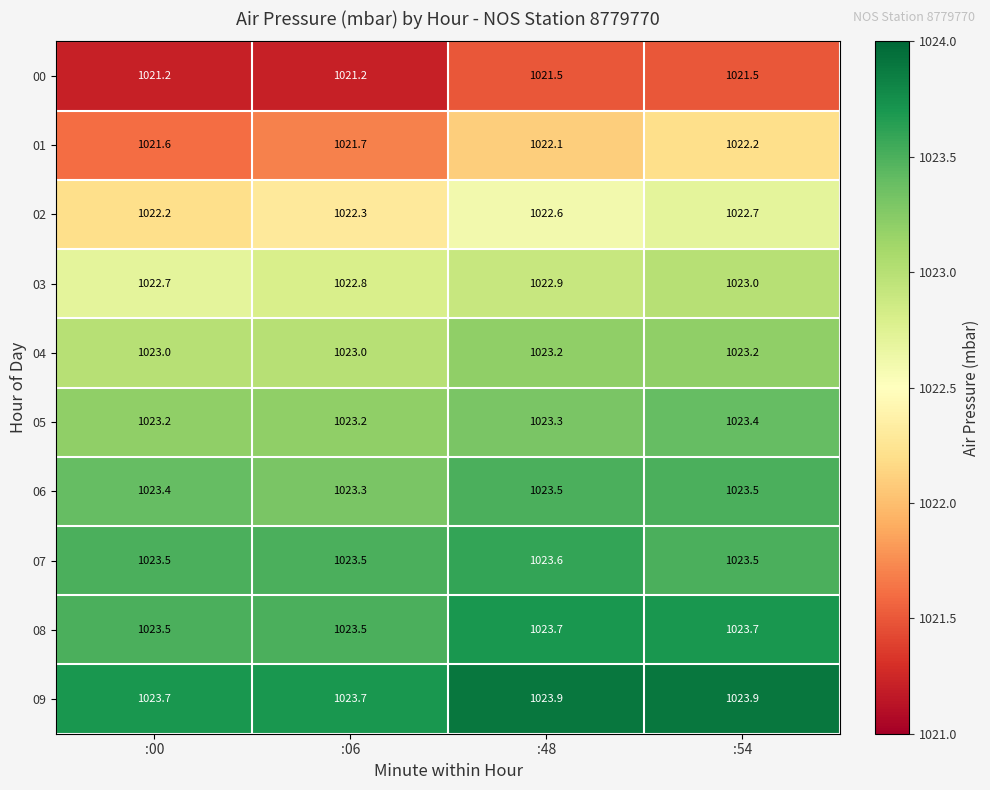

The 02 series shows 506.1 at :48. True or false?

False